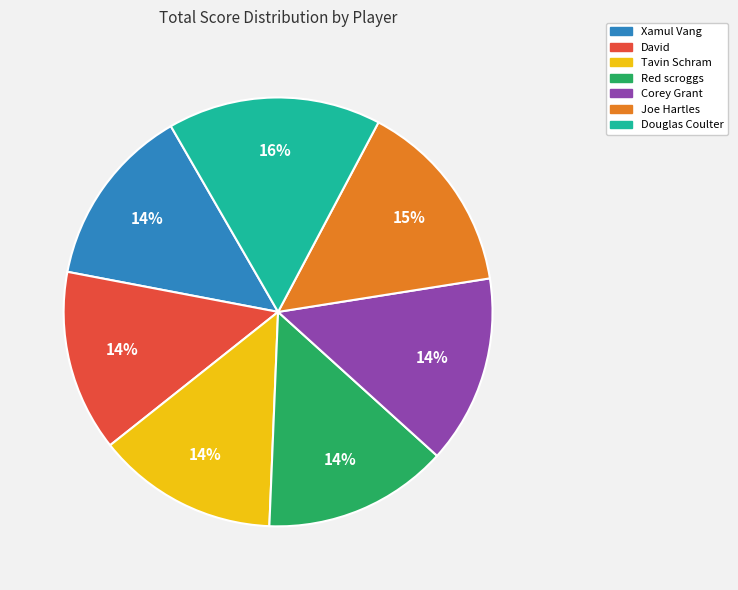

Does any single category account for the majority?

No